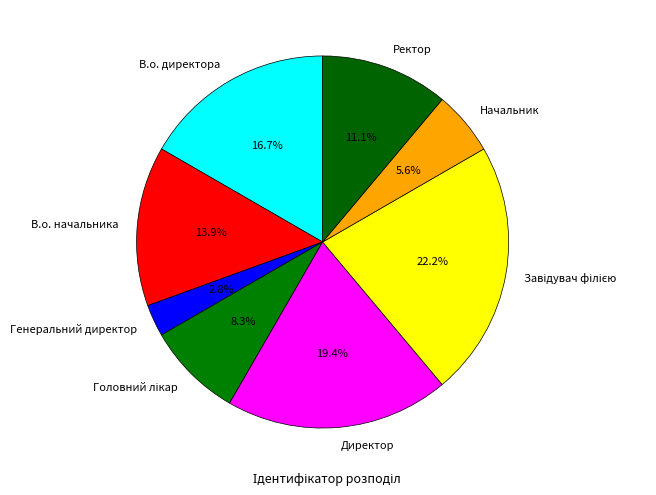

Combined, do Ректор and В.о. начальника account for over 50%?

No